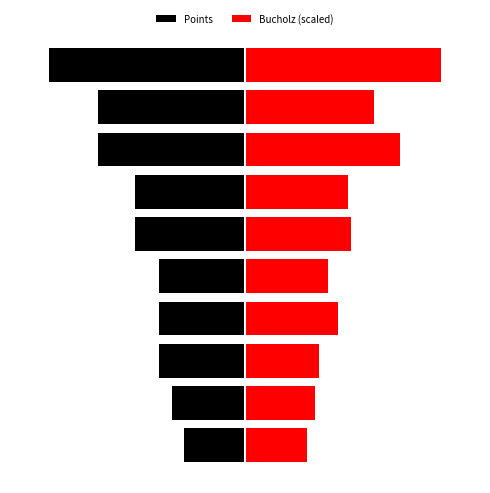

What is the value of the Bucholz (scaled) bar at the 2nd from the left?

2.9